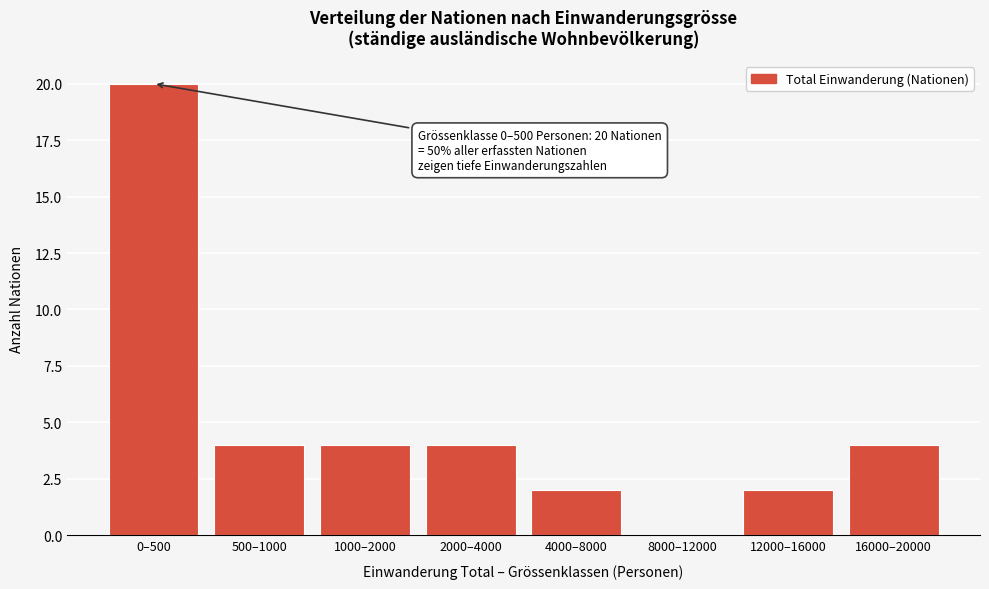

Reading left to right, list all the values displayed in this chart.

0–500=20	500–1000=4	1000–2000=4	2000–4000=4	4000–8000=2	8000–12000=0	12000–16000=2	16000–20000=4